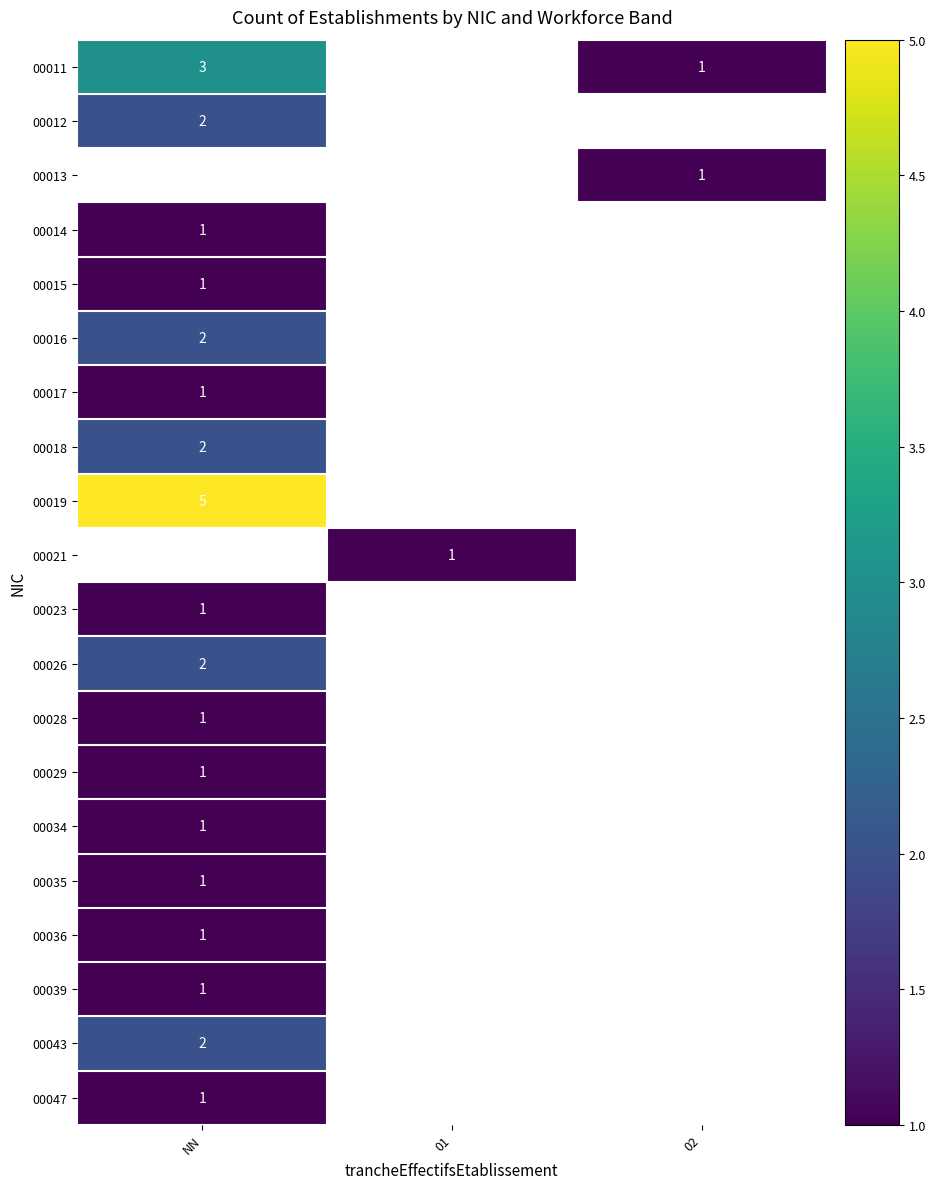

Is it true that 00011 equals 3 at NN?

True